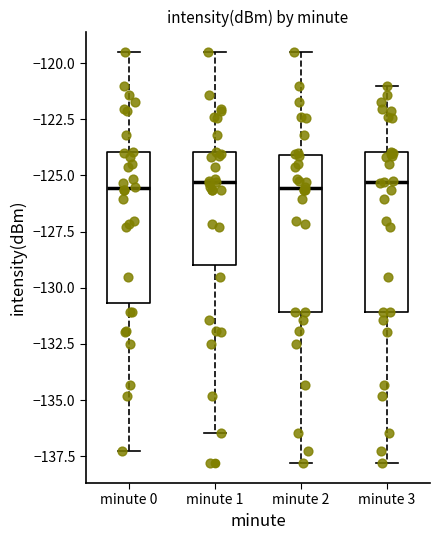

Reading left to right, read every box against the y-axis: the position of its median line, the range the box covers, and the ends of its whiskers. The values are not printed on the chart, so give them approximately, as read against the axis.

minute 0: median -125.5, box -130.5 to -124.0, whiskers -137.5 to -119.5
minute 1: median -125.5, box -129.0 to -124.0, whiskers -136.5 to -119.5
minute 2: median -125.5, box -131.0 to -124.0, whiskers -138.0 to -119.5
minute 3: median -125.5, box -131.0 to -124.0, whiskers -138.0 to -121.0